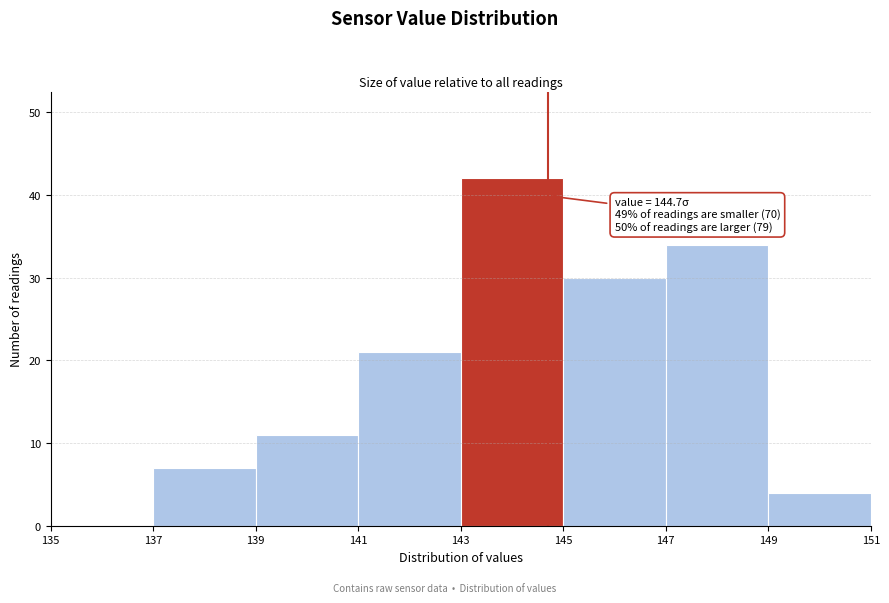

Which range on the x-axis has the tallest bar?

143 to 145